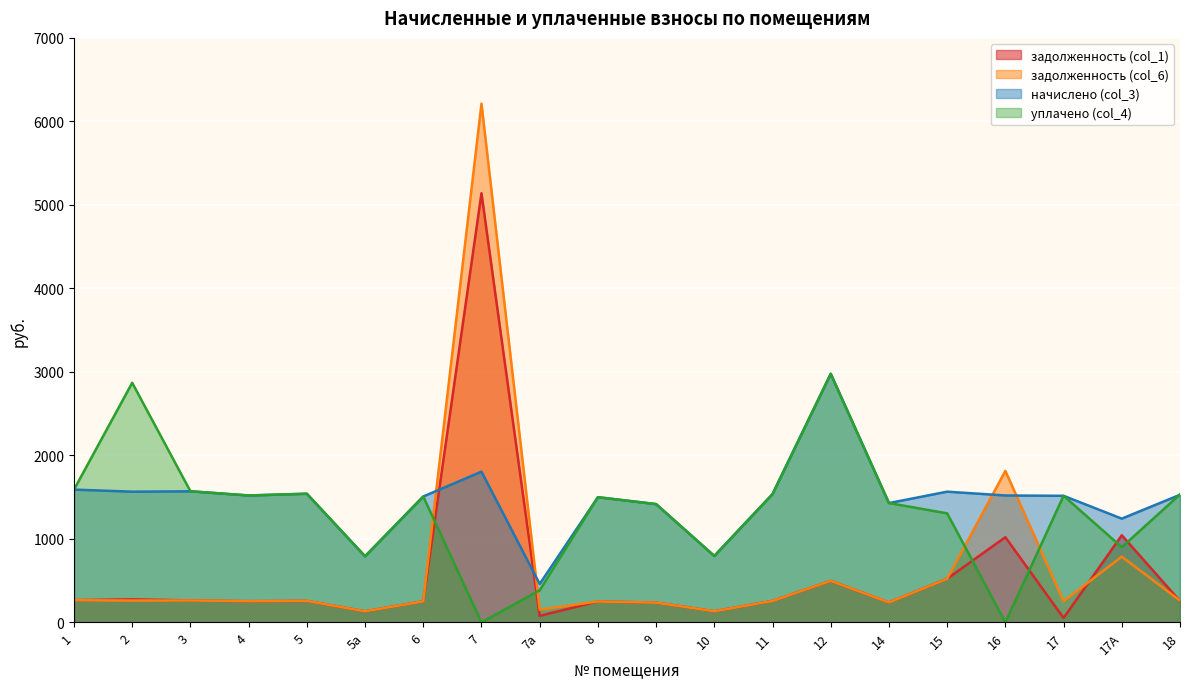

How many intersections are there between уплачено (col_4) and задолженность (col_1)?

6